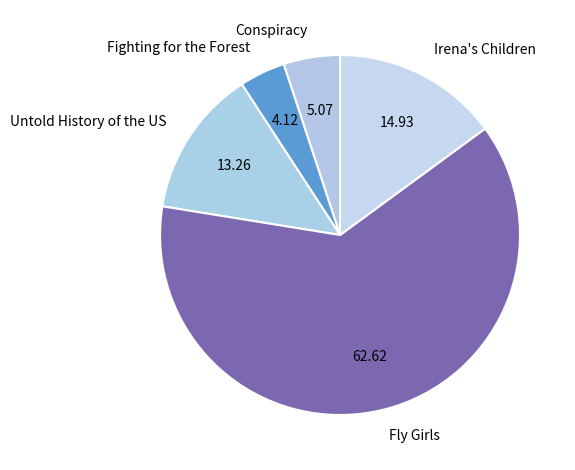

Which has a higher value, Conspiracy or Untold History of the US?

Untold History of the US